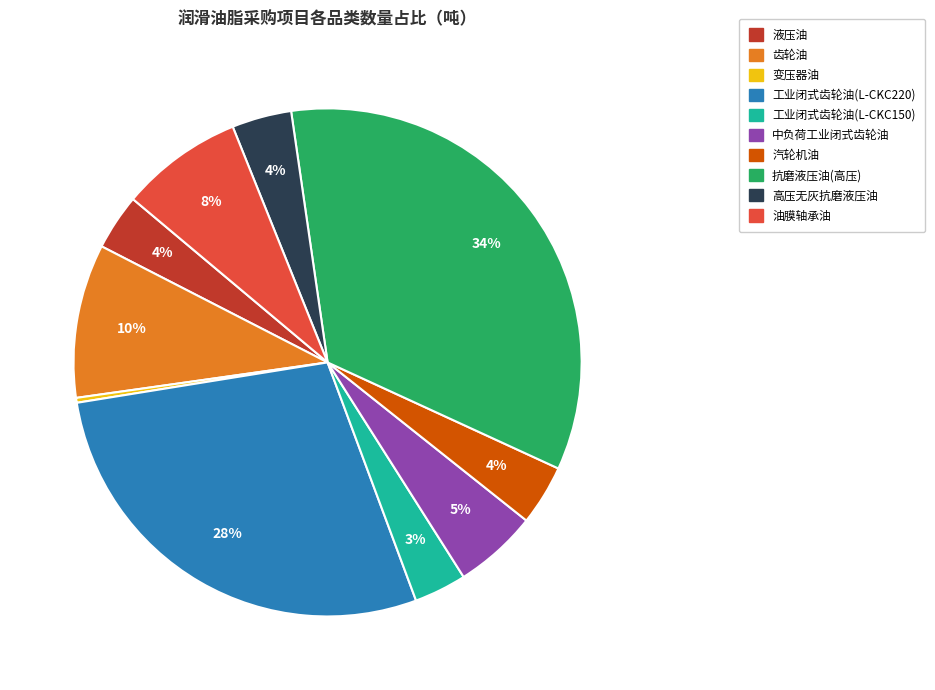

To the nearest percent, what is the difference between the 抗磨液压油(高压) and 汽轮机油 slice percentages?

30%